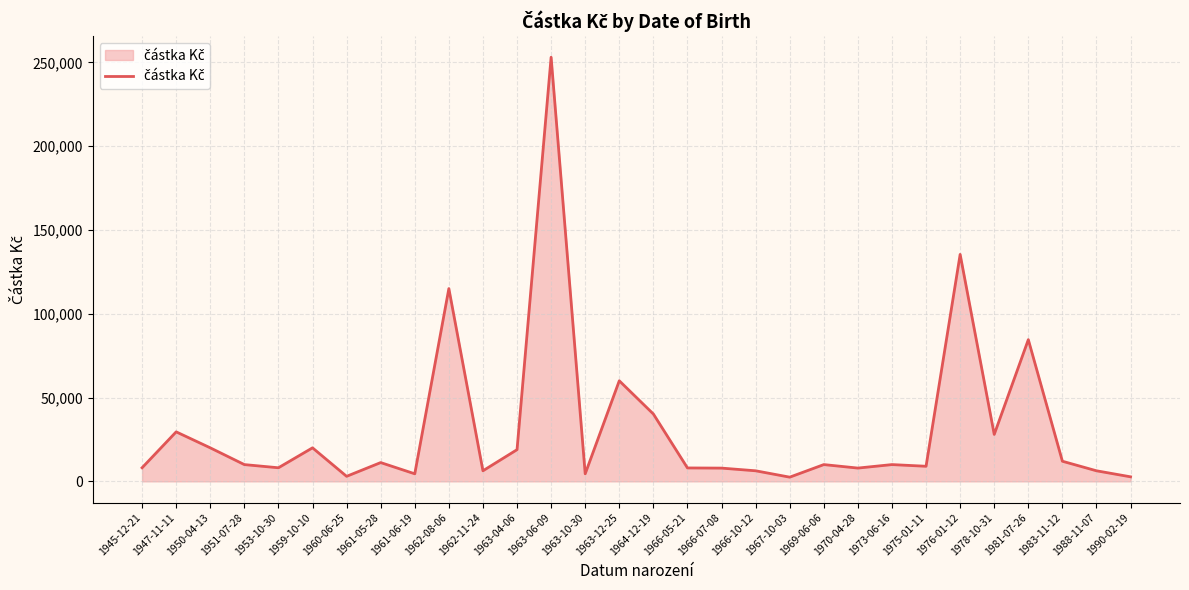

What is the ratio of the value at 1963-06-09 to the value at 1976-01-12?

1.9